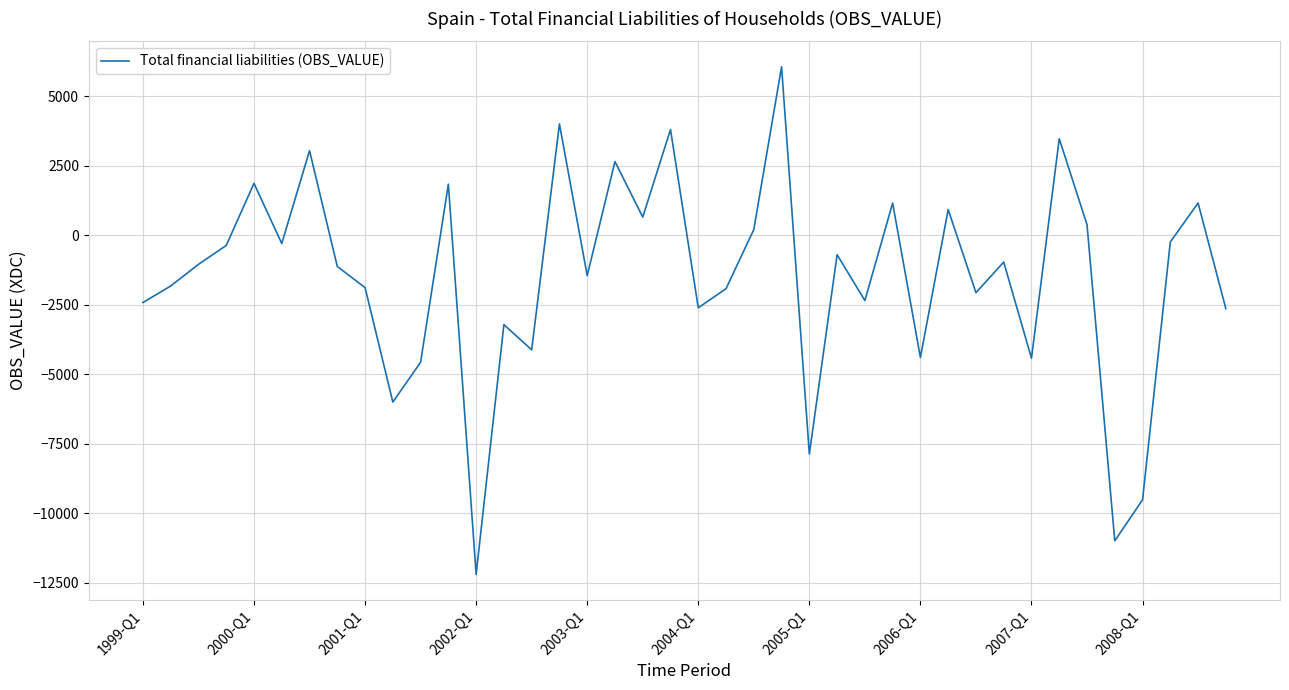

What is the minimum value shown in the chart?

-12197